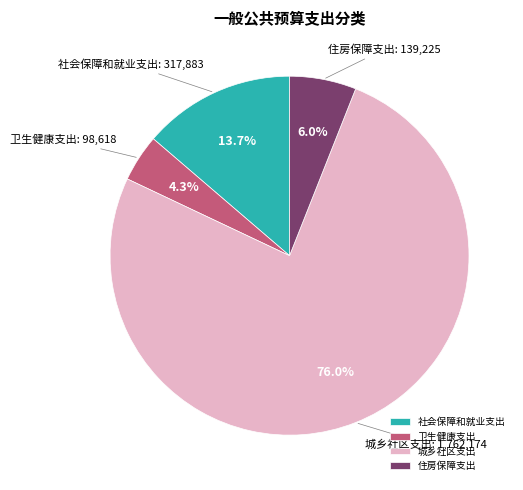

What is the smallest slice in the pie chart?

卫生健康支出